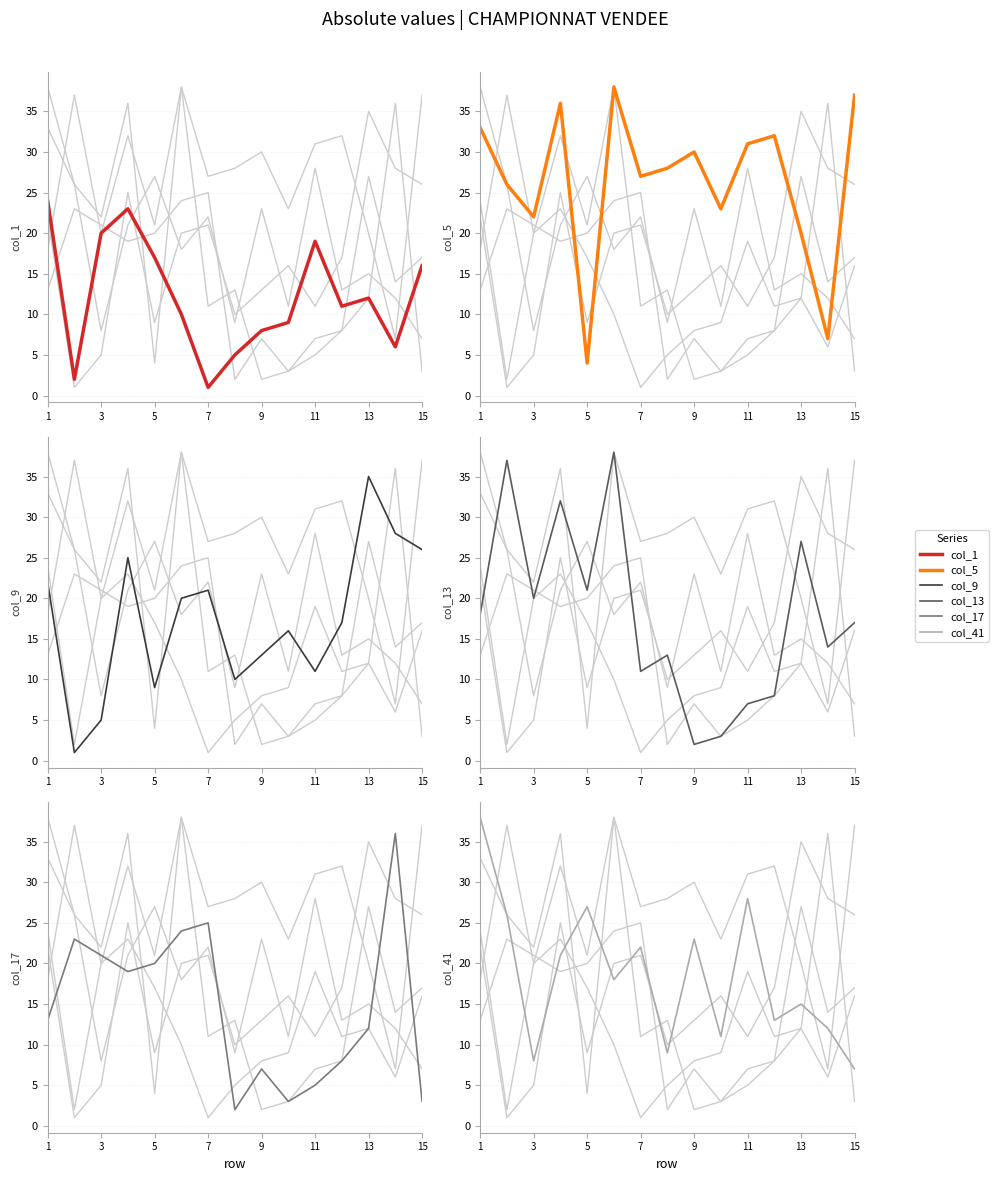

At which label does col_5 first exceed 28?

1